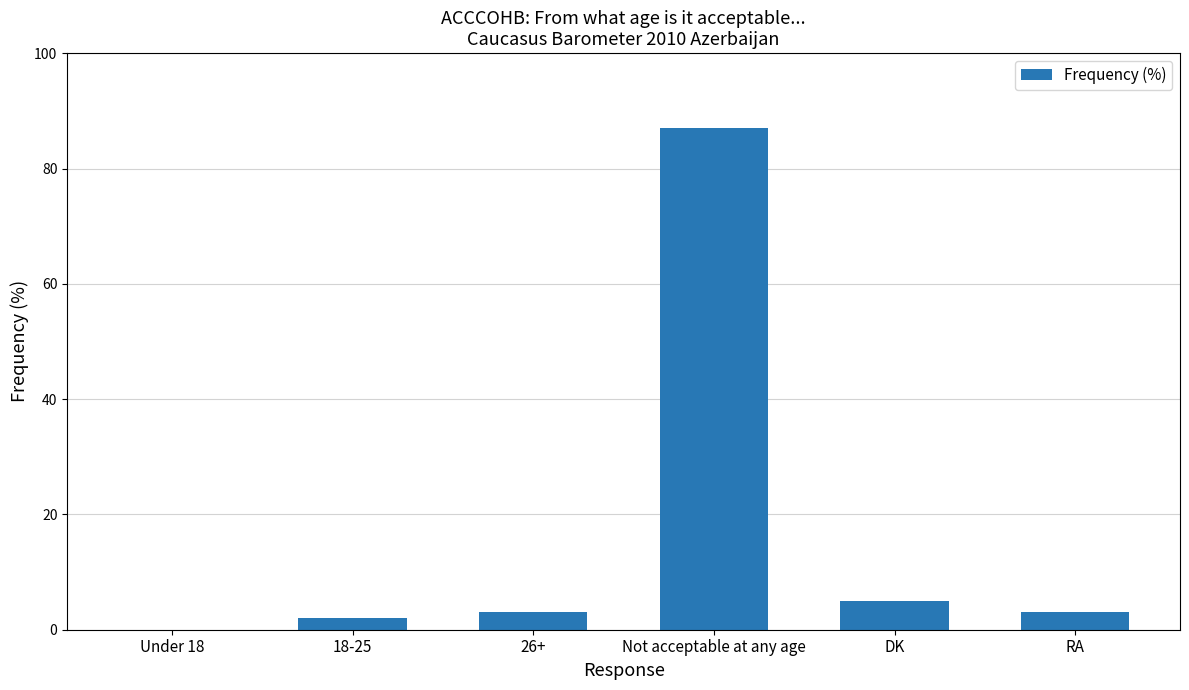

At which category does the chart reach its peak across all series?

Not acceptable at any age